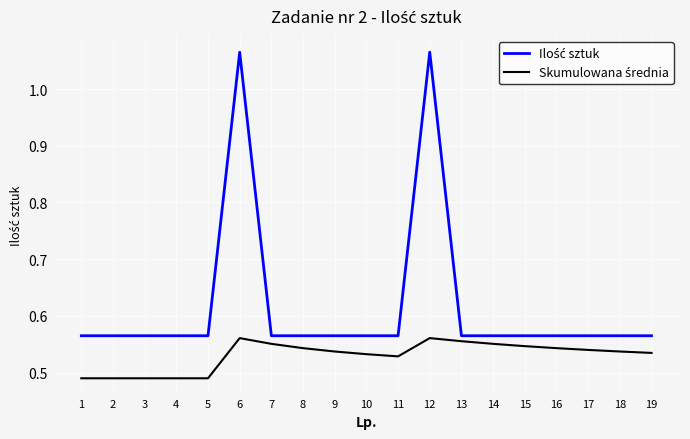

How many lines are shown in the chart?

2